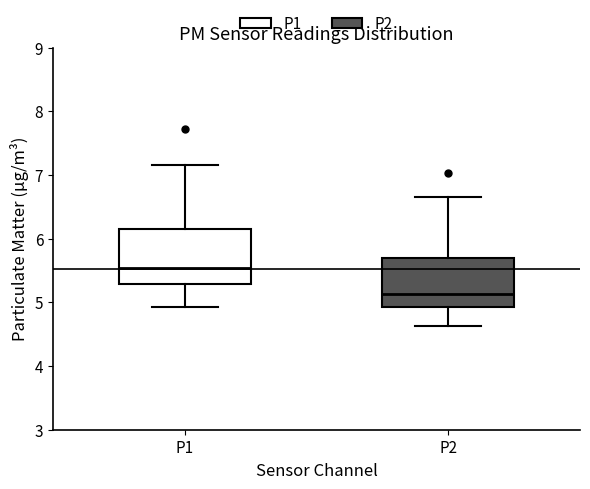

Reading left to right, read every box against the y-axis: the position of its median line, the range the box covers, and the ends of its whiskers. The values are not printed on the chart, so give them approximately, as read against the axis.

P1: median 5.5, box 5.3 to 6.2, whiskers 4.9 to 7.2
P2: median 5.1, box 4.9 to 5.7, whiskers 4.6 to 6.7